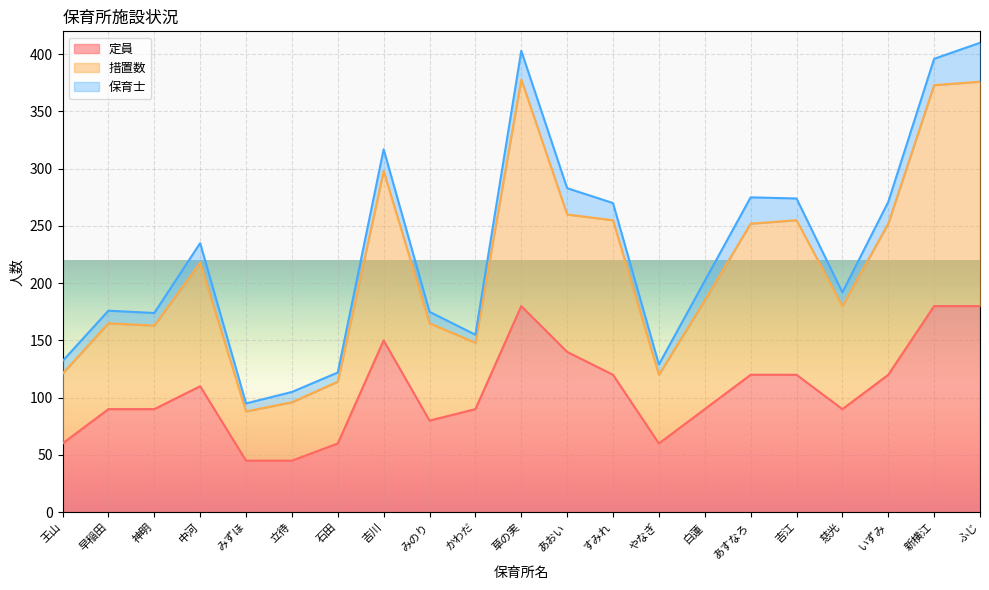

Which series changed the most between 立待 and 草の実?

措置数